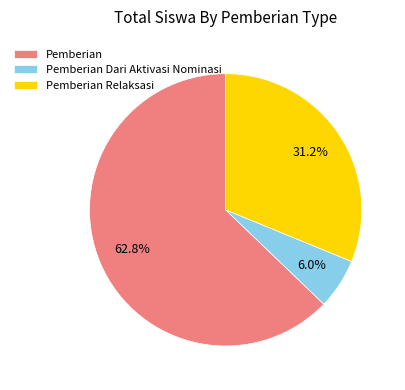

Rank the categories by value from lowest to highest.

Pemberian Dari Aktivasi Nominasi, Pemberian Relaksasi, Pemberian